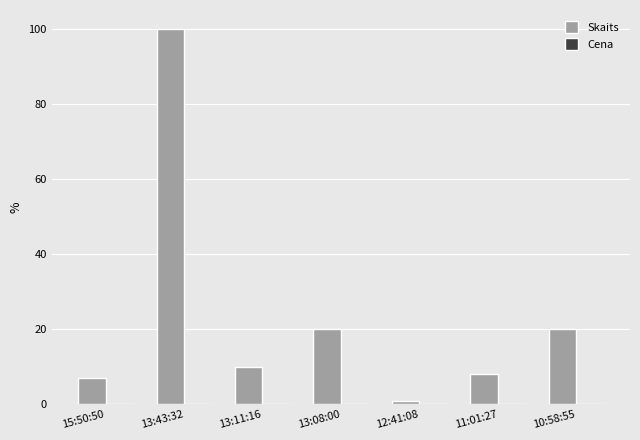

Which category has the highest value across all series?

13:43:32